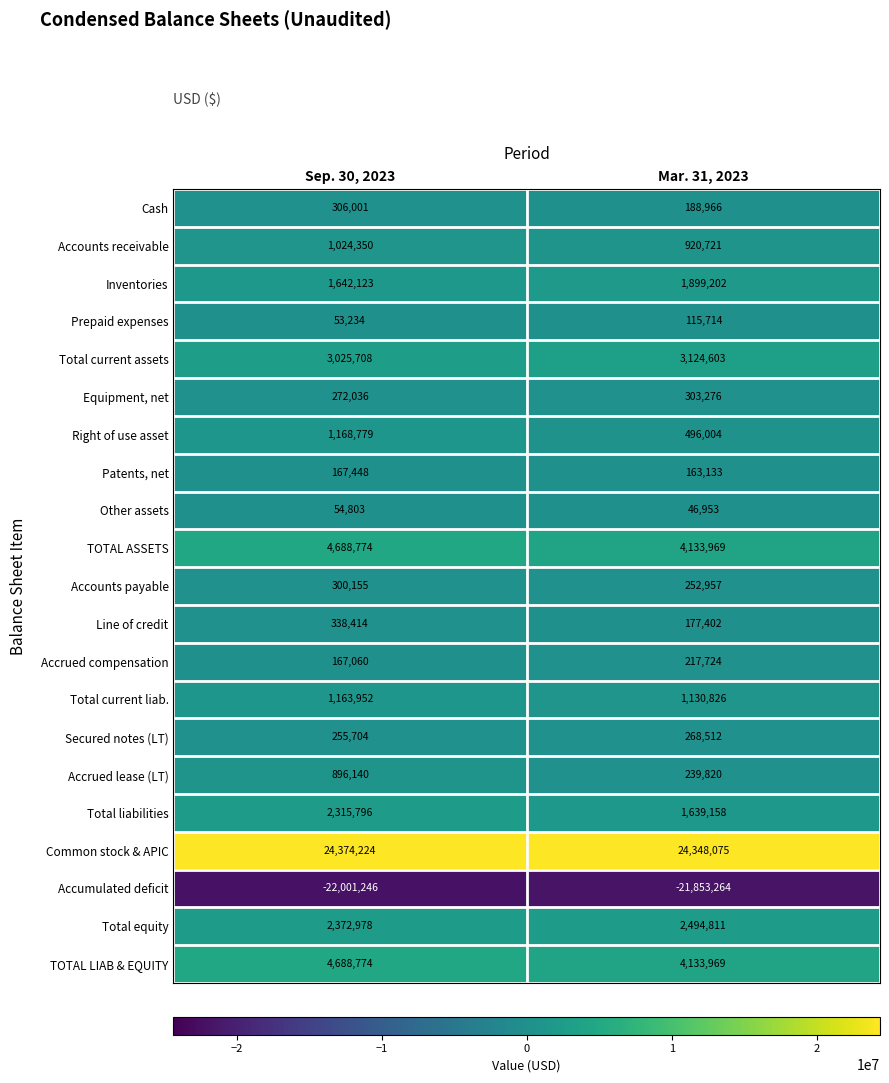

At which category is the sum across all series the highest?

Sep. 30, 2023